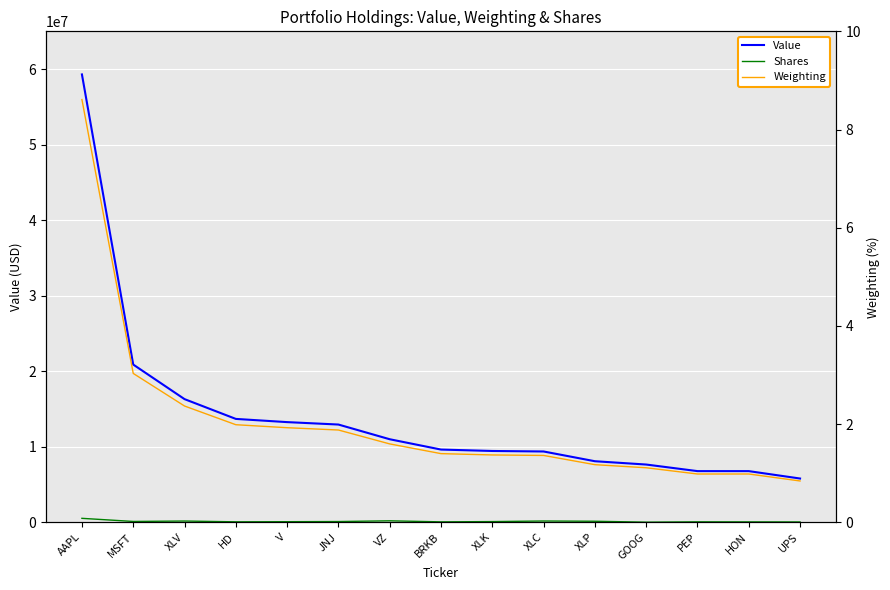

What is the approximate value of Weighting at HON?

1.0